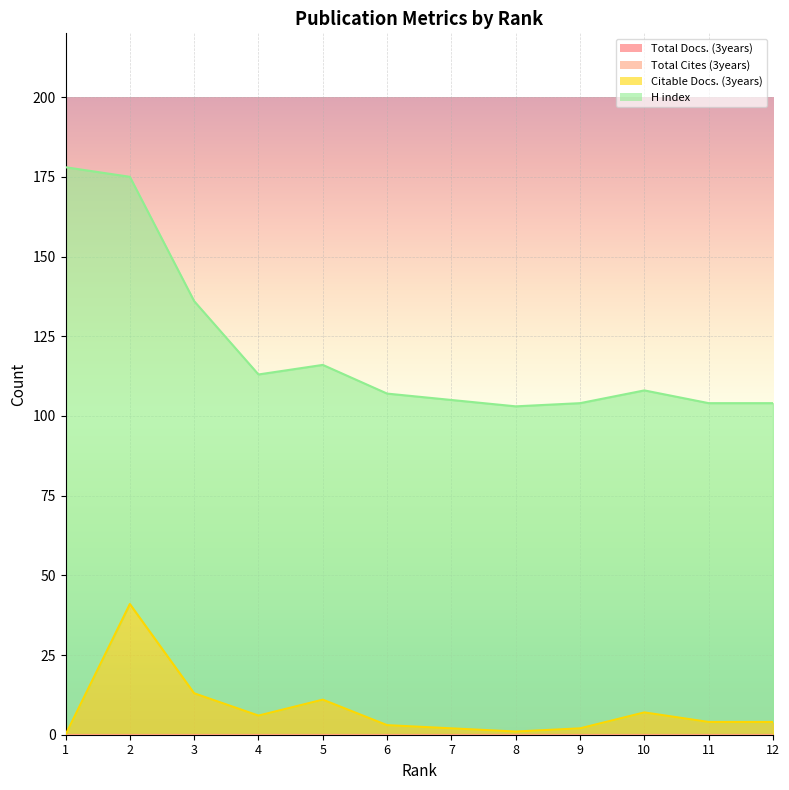

Reading right to left, transcribe all the data shown in this chart.

Total Docs. (3years): 12=0	11=0	10=0	9=0	8=0	7=0	6=0	5=0	4=0	3=0	2=0	1=0
Total Cites (3years): 12=0	11=0	10=0	9=0	8=0	7=0	6=0	5=0	4=0	3=0	2=0	1=0
Citable Docs. (3years): 12=4	11=4	10=7	9=2	8=1	7=2	6=3	5=11	4=6	3=13	2=41	1=0
H index: 12=100	11=100	10=101	9=102	8=102	7=103	6=104	5=105	4=107	3=123	2=134	1=178